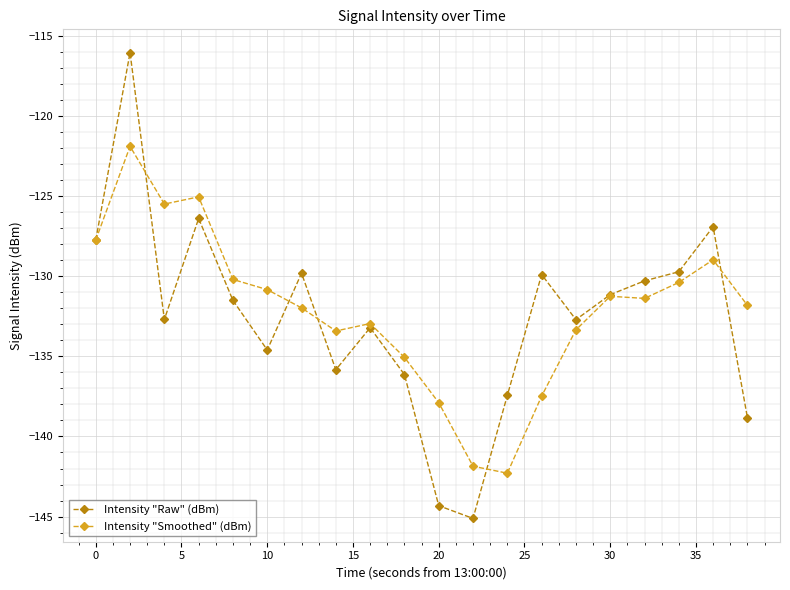

What is the average value of the Intensity "Smoothed" (dBm) series?

-132.1